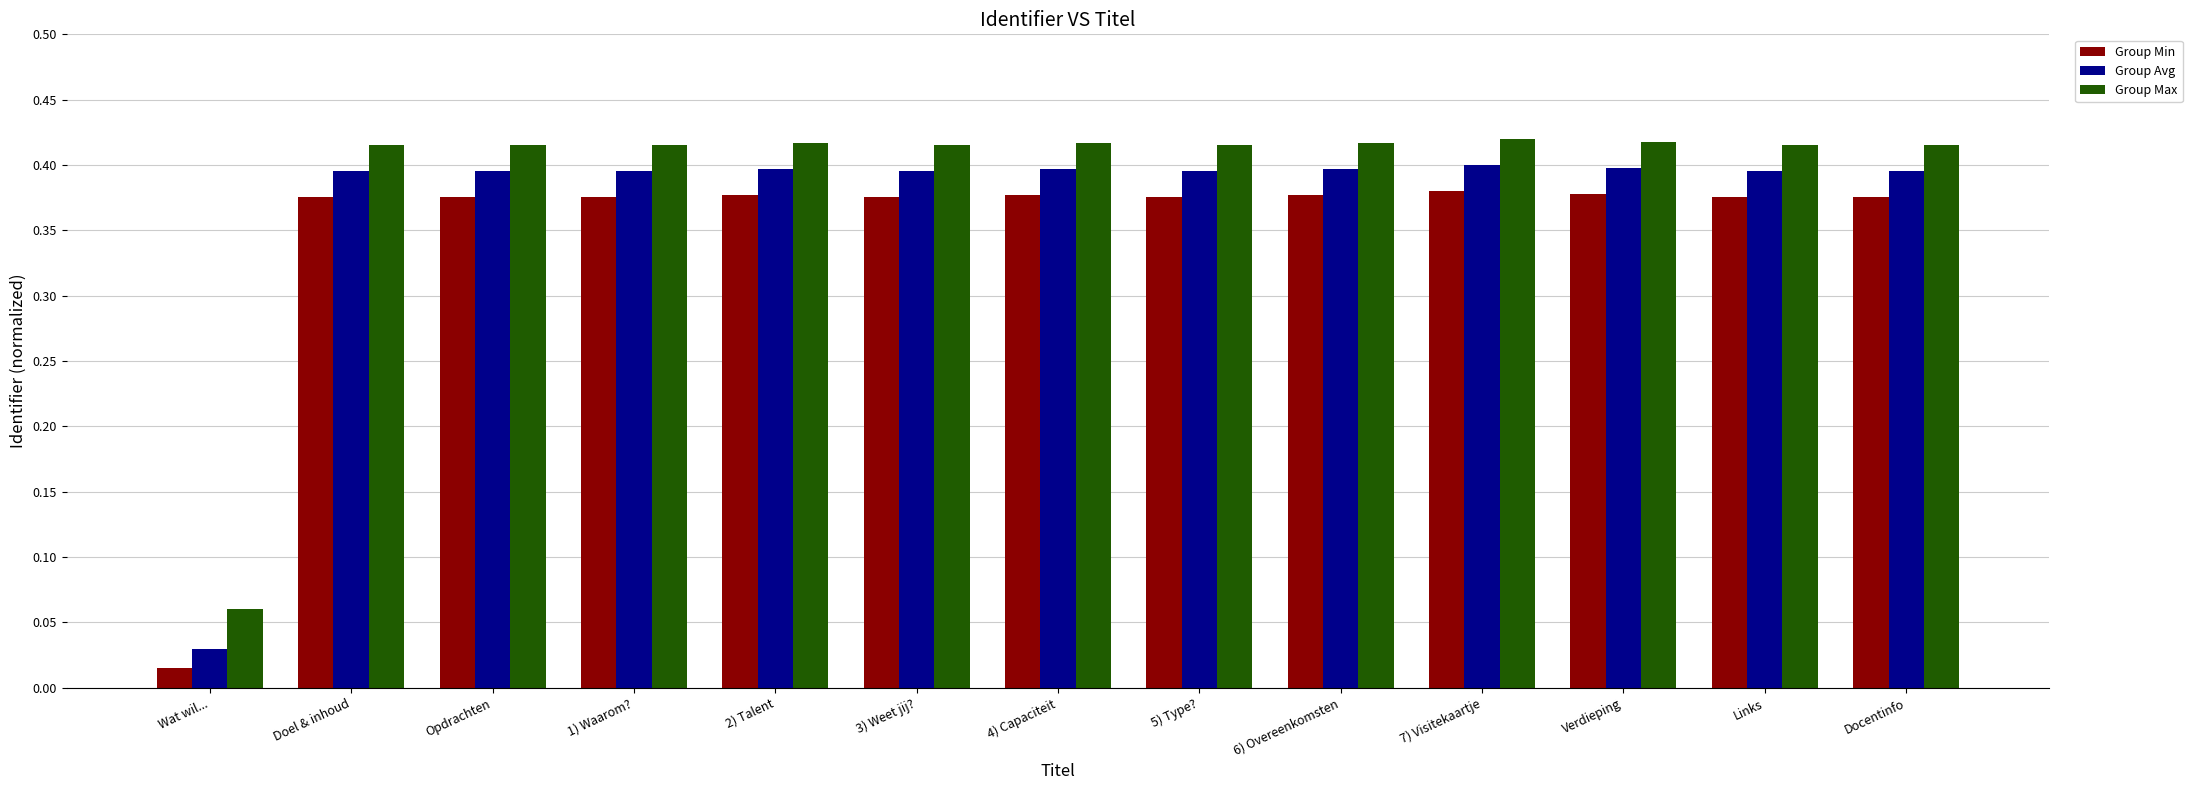

Which series changed the most between Wat wil... and 1) Waarom??

Group Avg